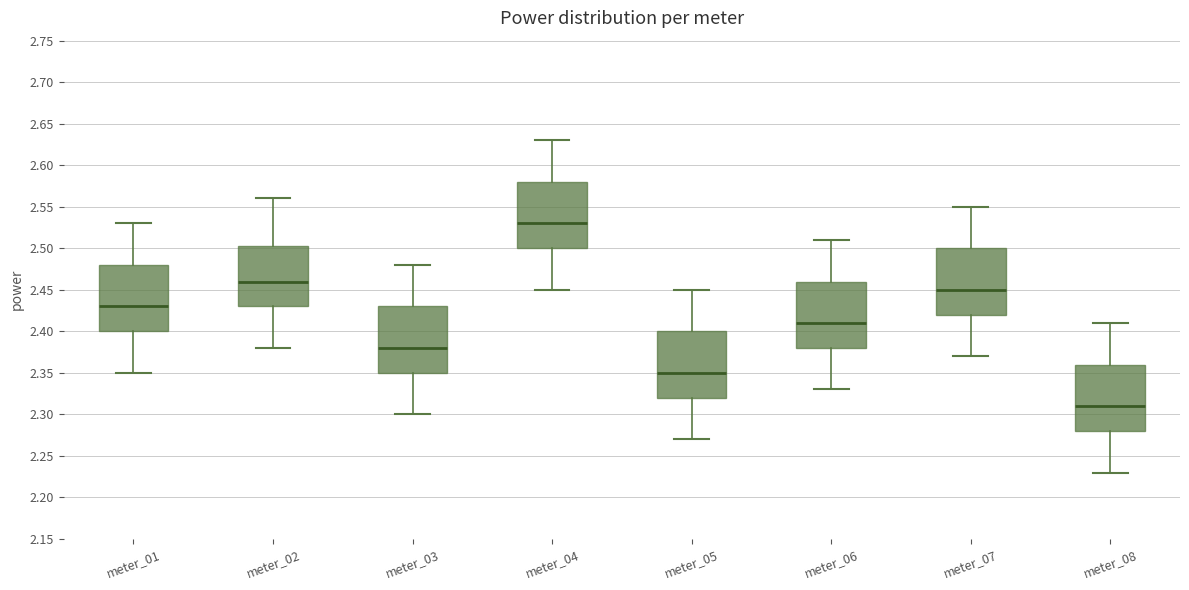

Reading left to right, read every box against the y-axis: the position of its median line, the range the box covers, and the ends of its whiskers. The values are not printed on the chart, so give them approximately, as read against the axis.

meter_01: median 2.430, box 2.400 to 2.480, whiskers 2.350 to 2.530
meter_02: median 2.460, box 2.430 to 2.505, whiskers 2.380 to 2.560
meter_03: median 2.380, box 2.350 to 2.430, whiskers 2.300 to 2.480
meter_04: median 2.530, box 2.500 to 2.580, whiskers 2.450 to 2.630
meter_05: median 2.350, box 2.320 to 2.400, whiskers 2.270 to 2.450
meter_06: median 2.410, box 2.380 to 2.460, whiskers 2.330 to 2.510
meter_07: median 2.450, box 2.420 to 2.500, whiskers 2.370 to 2.550
meter_08: median 2.310, box 2.280 to 2.360, whiskers 2.230 to 2.410